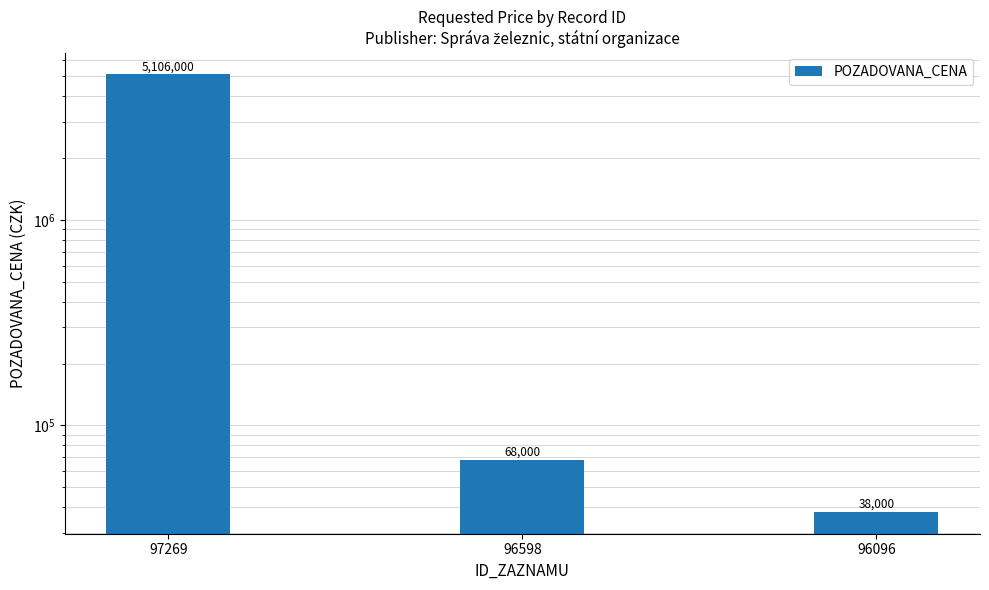

What value does the data have at 97269?

5106000